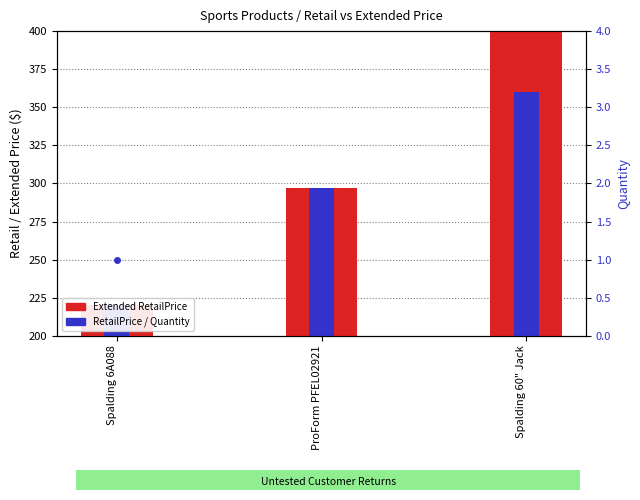

Reading right to left, transcribe all the data shown in this chart.

Extended RetailPrice: 720	297	220
RetailPrice: 360	297	220
Quantity: 2	1	1